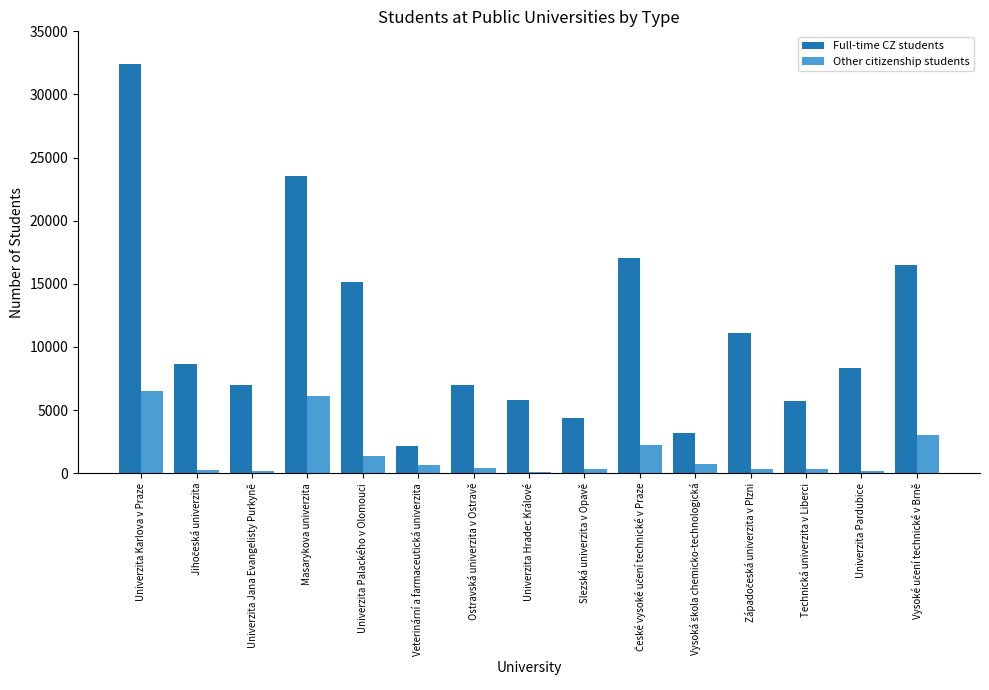

Does the chart contain stacked bars?

No